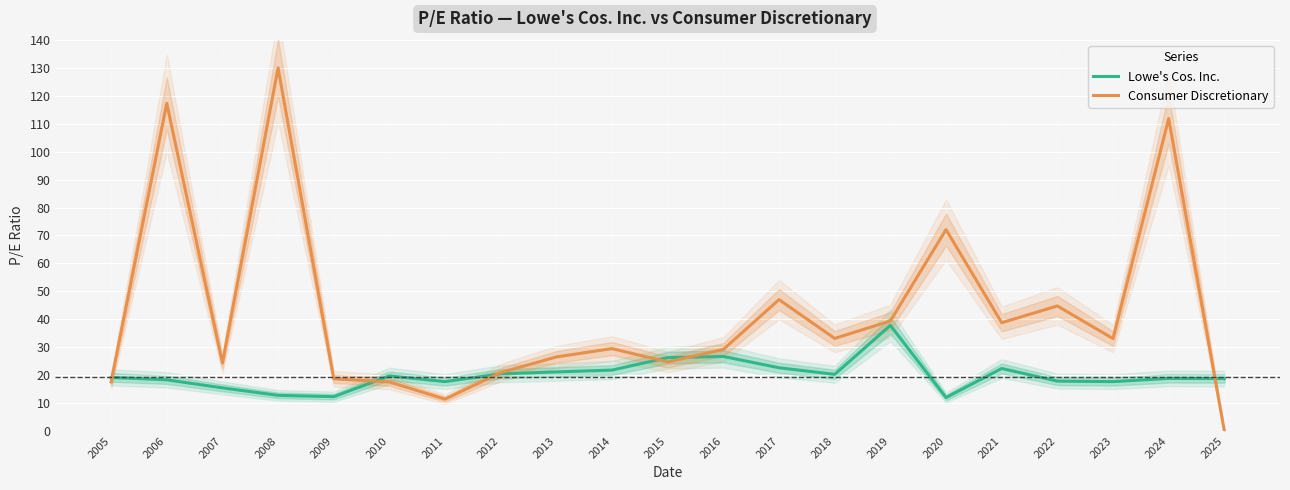

Is it true that Consumer Discretionary equals 8.9 at 2023?

False